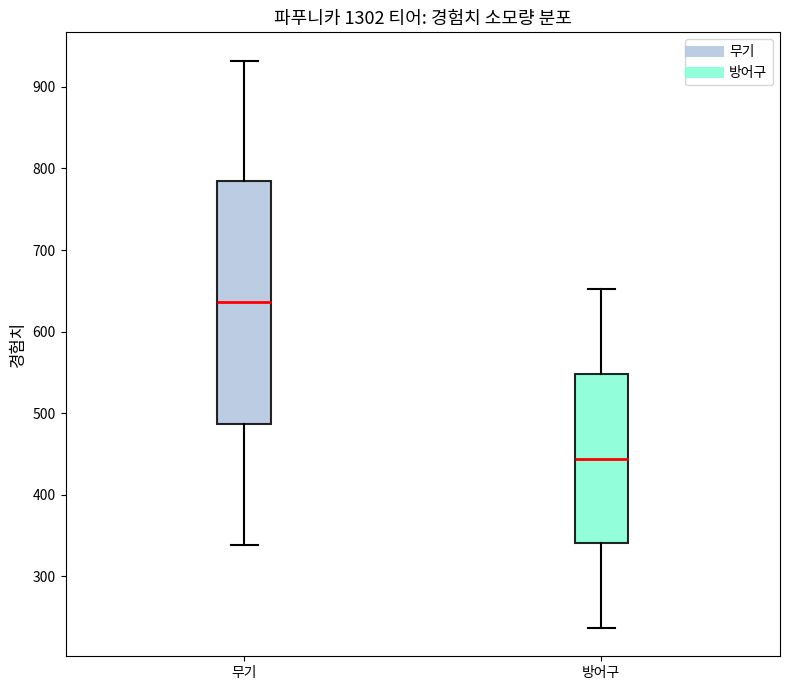

Where is the upper edge of the box for 무기 on the y-axis? The values are not printed on the chart, so give them approximately, as read against the axis.

780